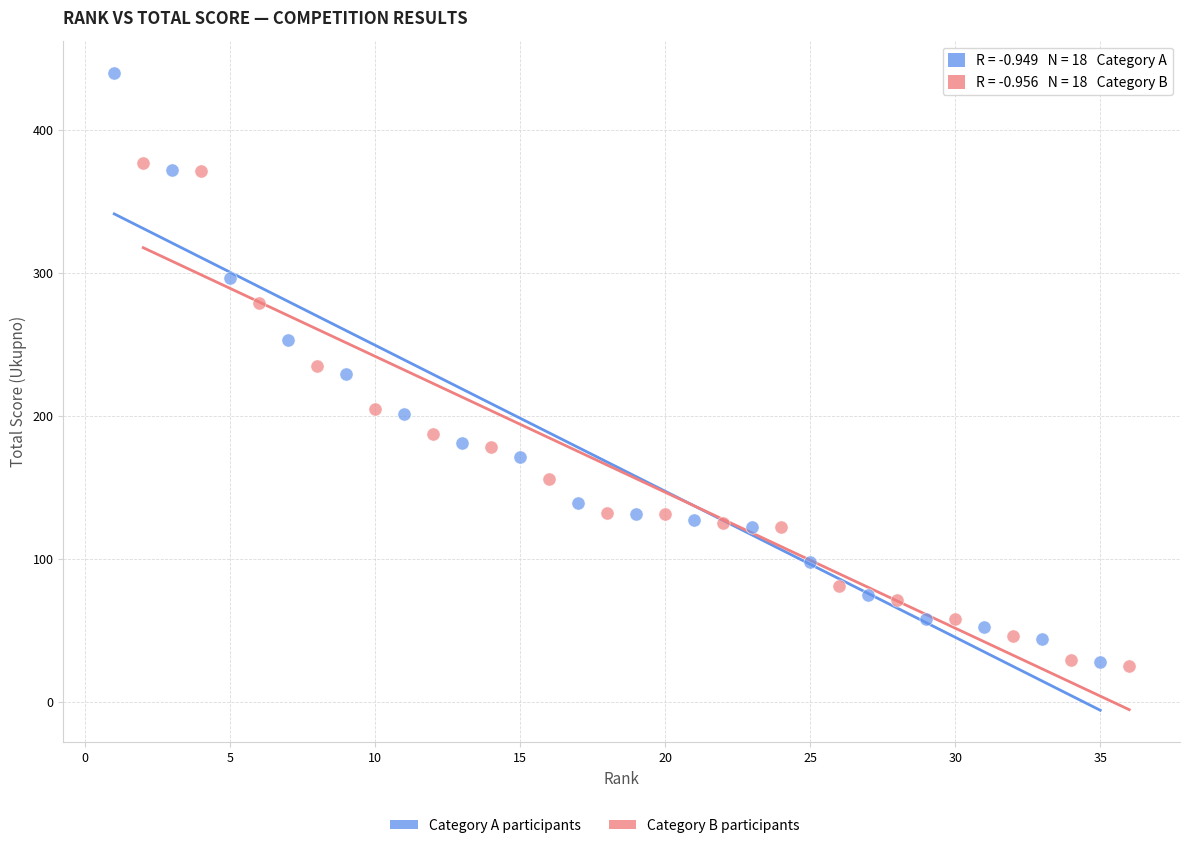

Which series contains the highest Y value?

Category A participants